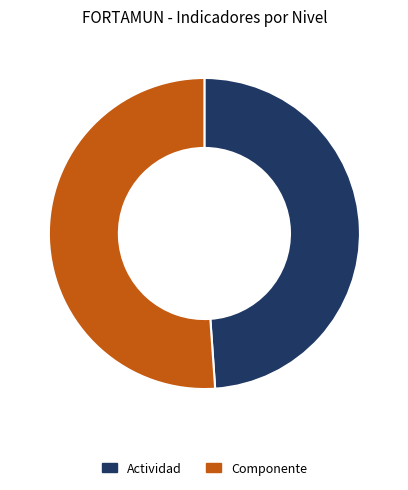

Which has a higher value, Componente or Actividad?

Componente